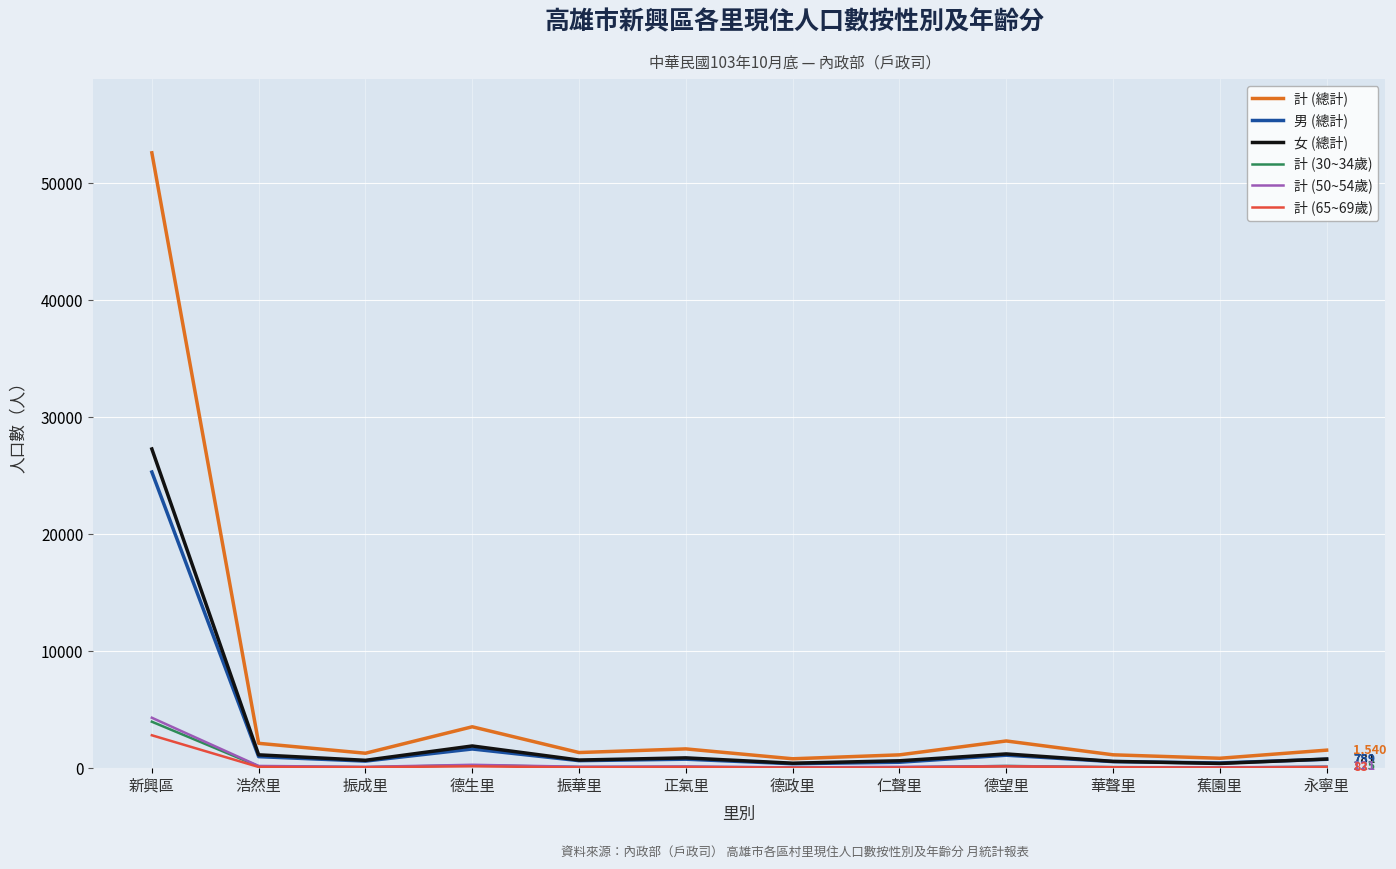

Which series has the largest range (max minus min)?

計 (總計)